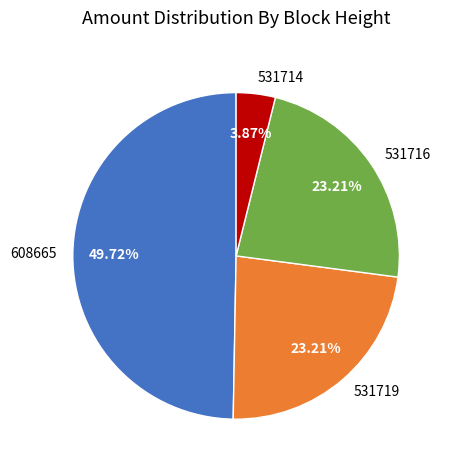

How many segments does this pie chart have?

4